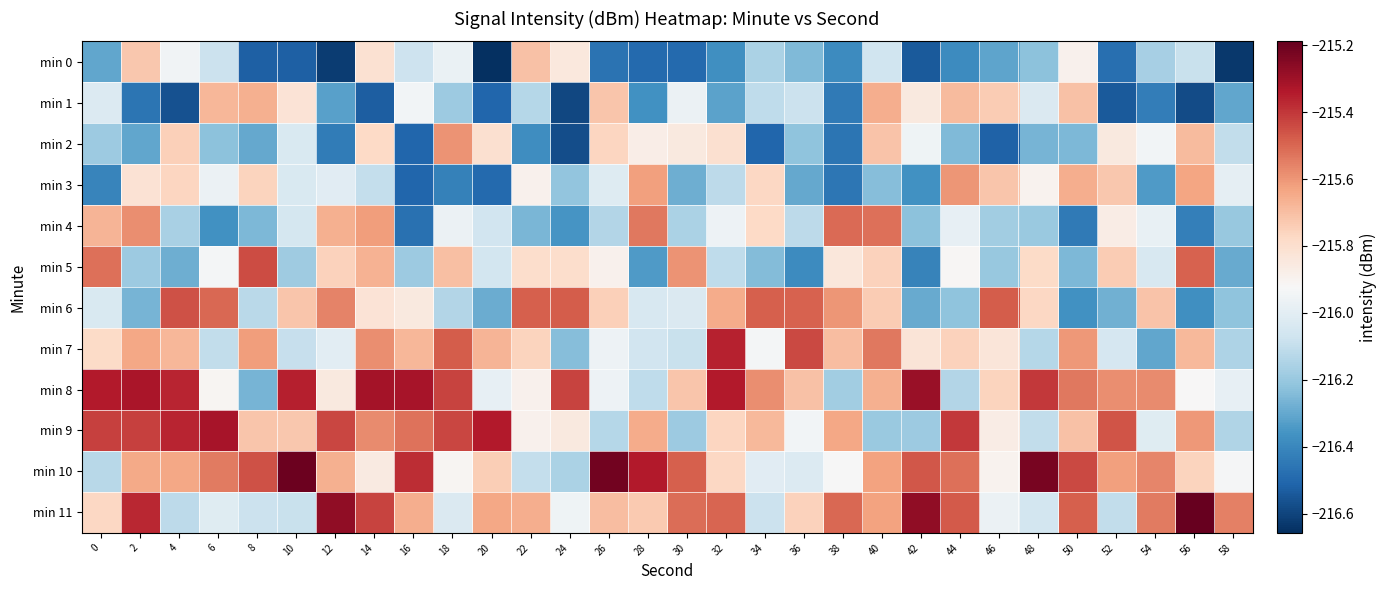

At which category is the sum across all series the highest?

14